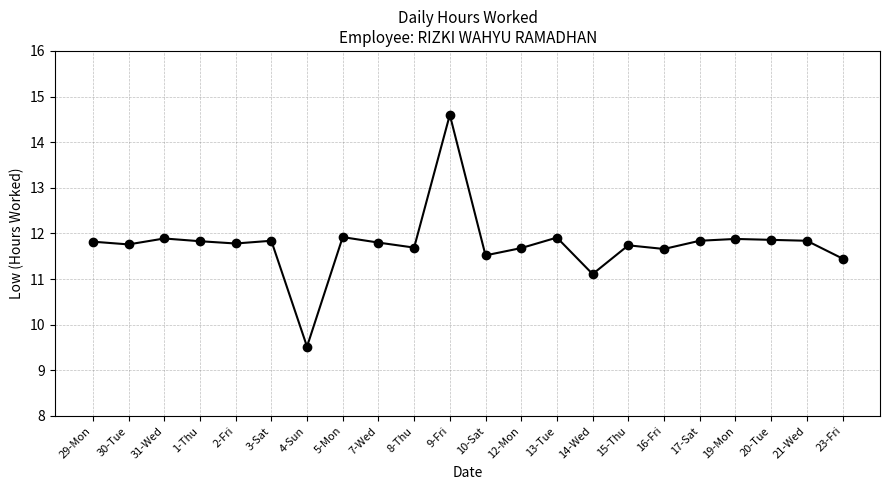

What is the label of the 18th point from the right?

2-Fri